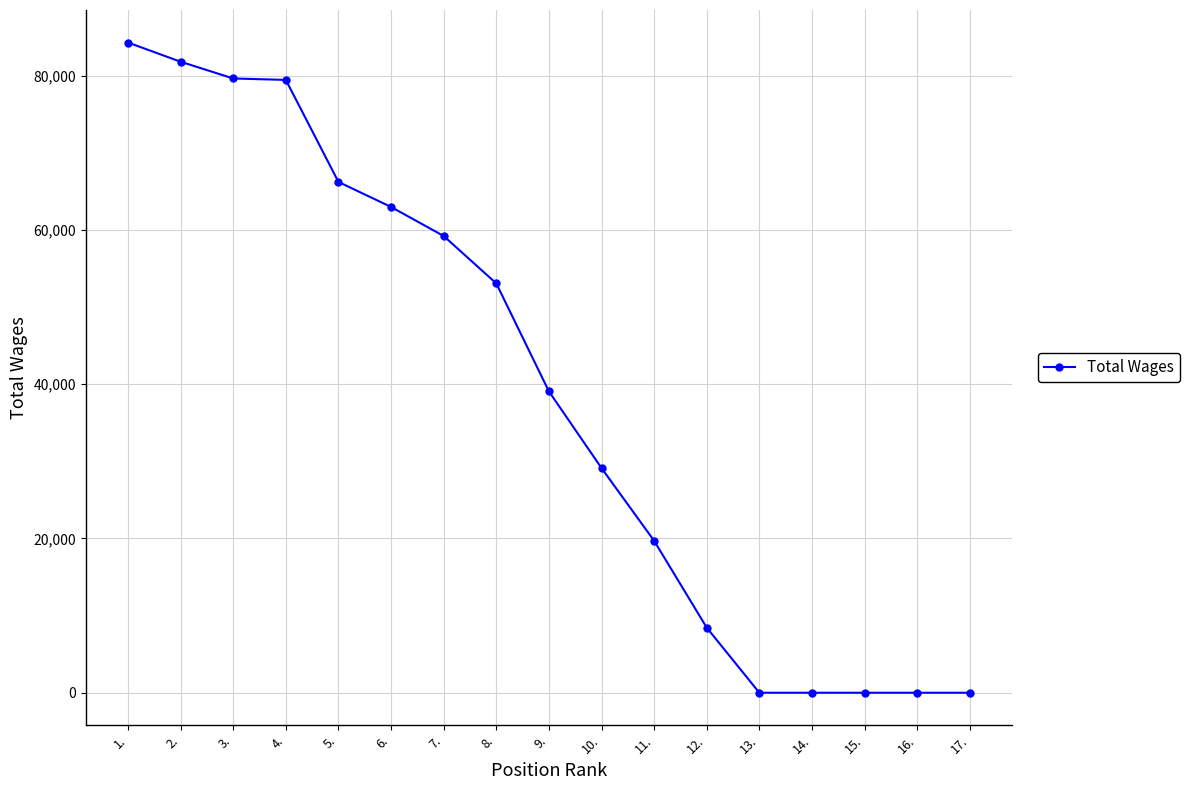

What is the change in value from 10. to 16.?

-29119